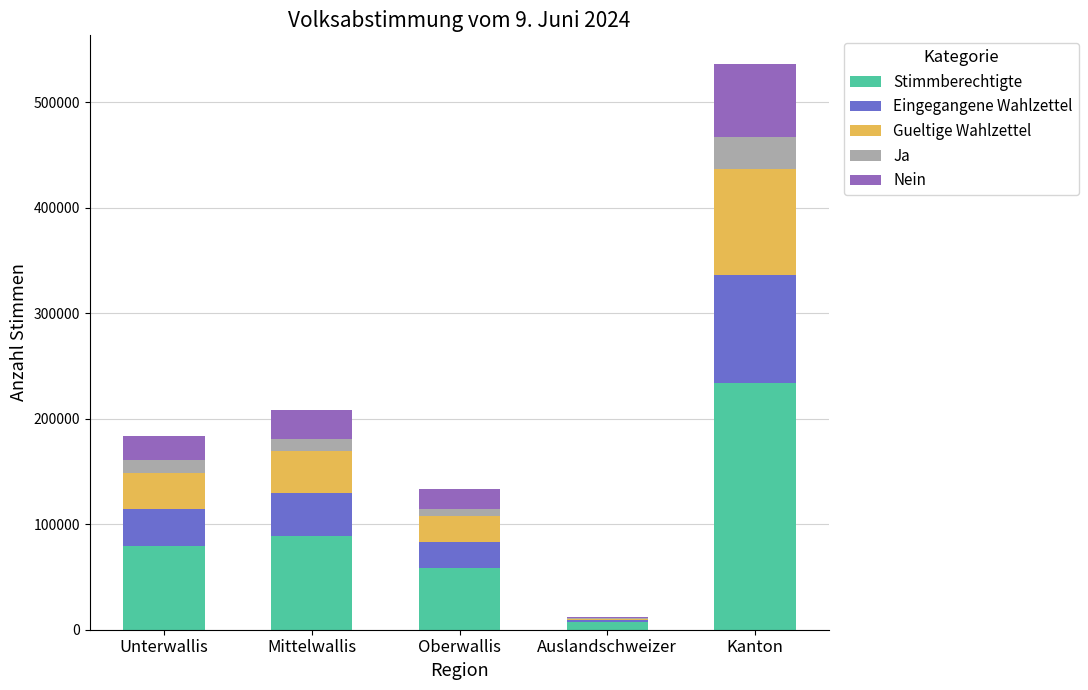

Are the bars grouped side by side (vs. stacked)?

No